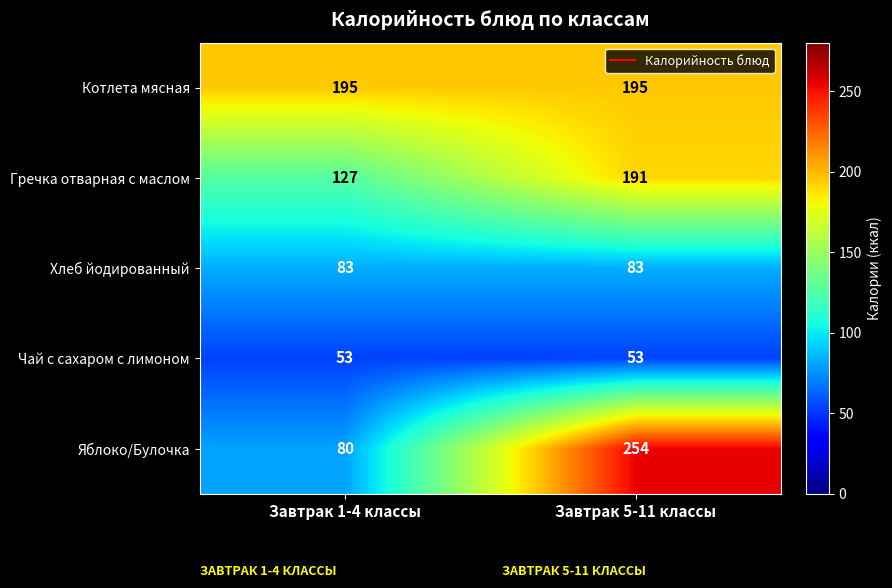

Which category has the lowest value in the Гречка отварная с маслом series?

Завтрак 1-4 классы